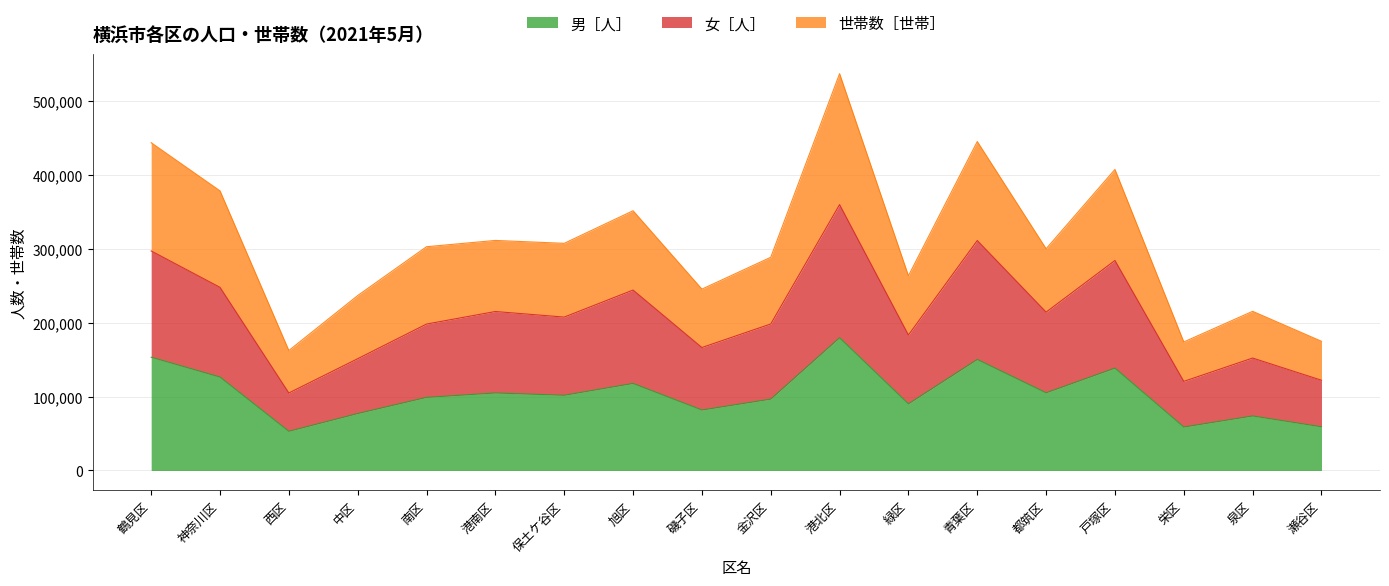

True or false: 世帯数［世帯］ and 男［人］ cross at least once.

False